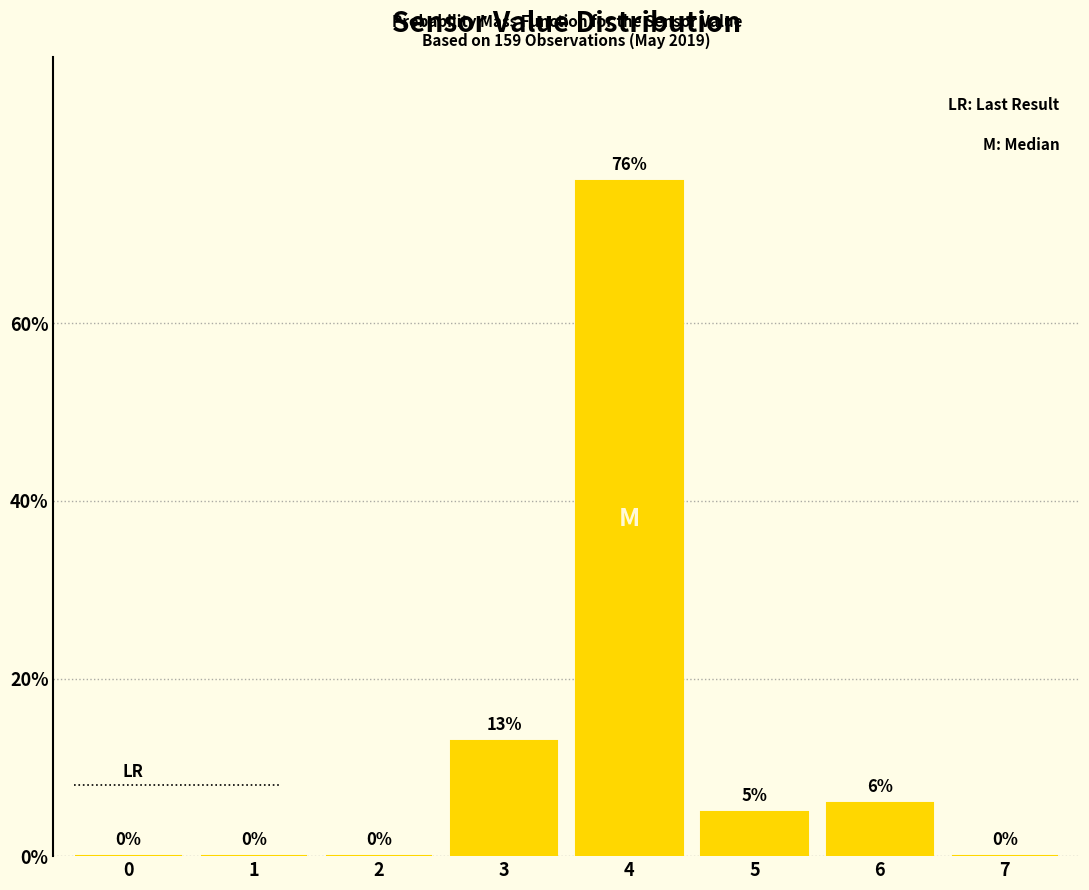

Reading left to right, extract all data points from this chart.

0=0	1=0	2=0	3=13	4=76	5=5	6=6	7=0